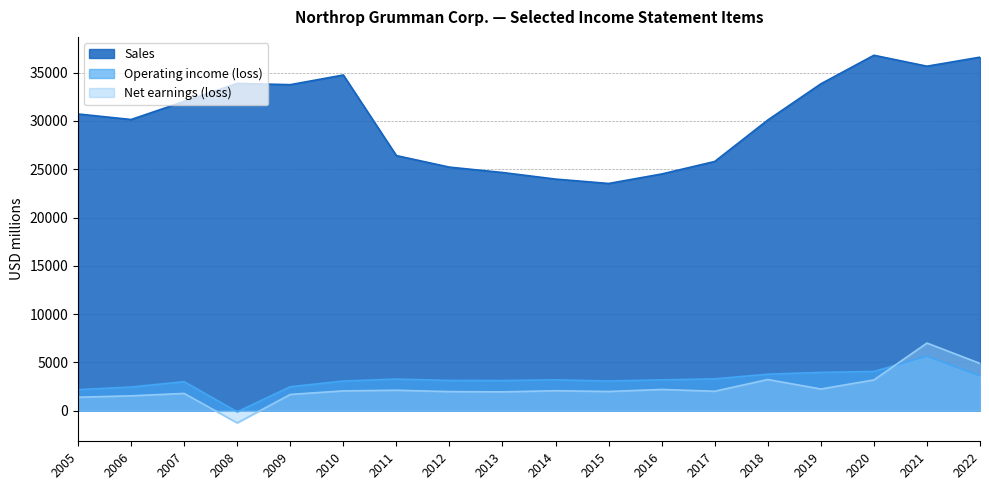

Reading right to left, extract all data points from this chart.

Sales: 2022=36602	2021=35667	2020=36799	2019=33841	2018=30095	2017=25803	2016=24508	2015=23526	2014=23979	2013=24661	2012=25218	2011=26412	2010=34757	2009=33755	2008=33887	2007=32018	2006=30148	2005=30721
Operating income (loss): 2022=3601	2021=5651	2020=4065	2019=3969	2018=3780	2017=3299	2016=3193	2015=3076	2014=3196	2013=3123	2012=3130	2011=3276	2010=3070	2009=2483	2008=-111	2007=3006	2006=2454	2005=2178
Net earnings (loss): 2022=4896	2021=7005	2020=3189	2019=2248	2018=3229	2017=2015	2016=2200	2015=1990	2014=2069	2013=1952	2012=1978	2011=2118	2010=2053	2009=1686	2008=-1262	2007=1790	2006=1542	2005=1400